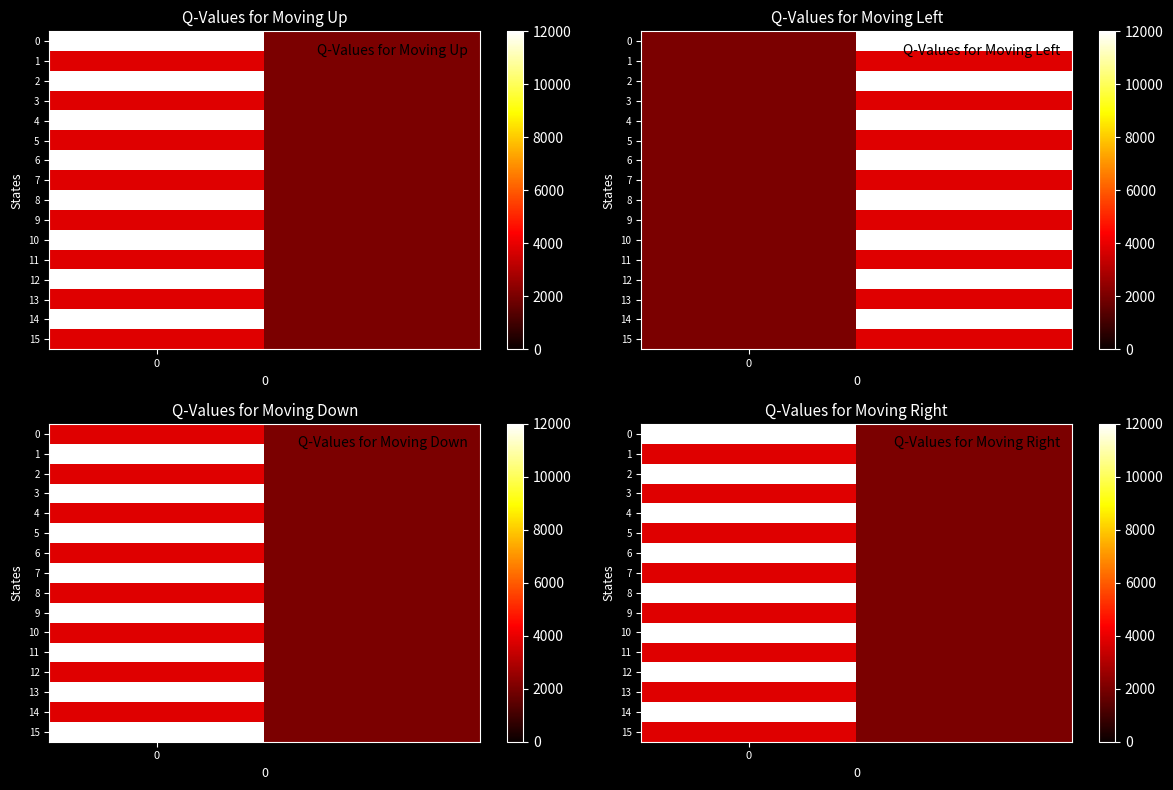

What is the lowest value of the 10 series?

2017